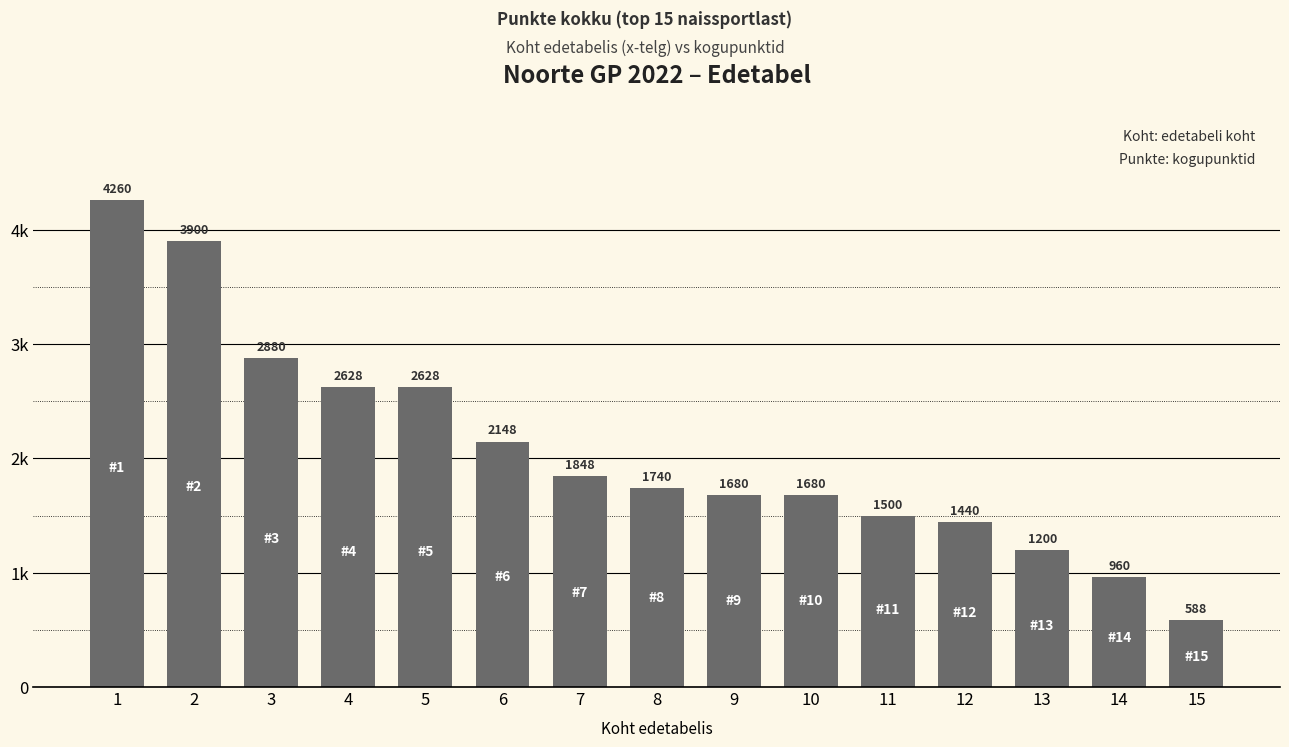

At which category does the chart reach its minimum across all series?

15